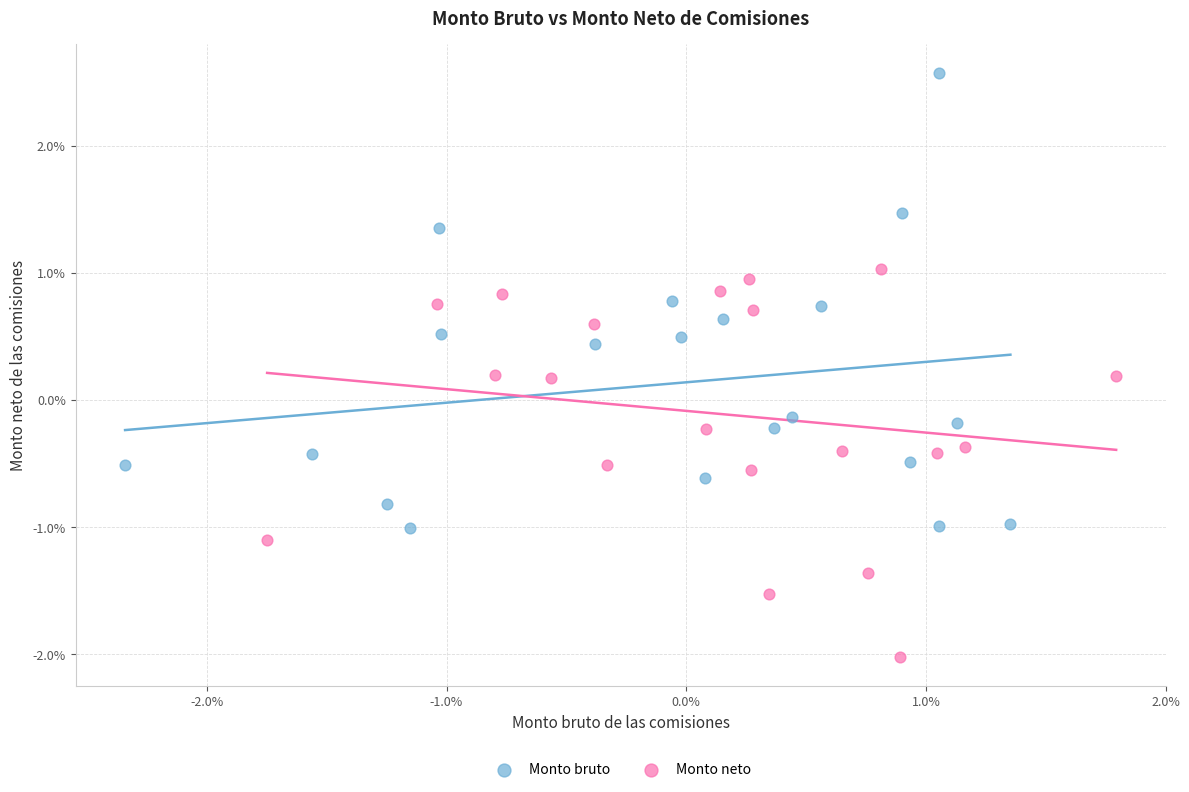

What are all the series names shown in the legend?

Monto bruto, Monto neto